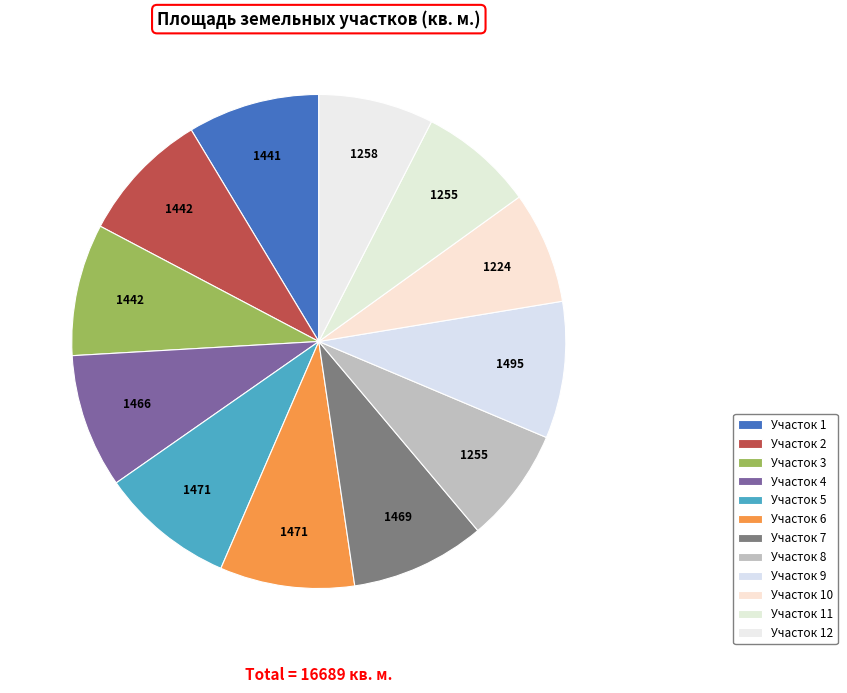

Is it true that Участок 4 is 23% of the pie?

False